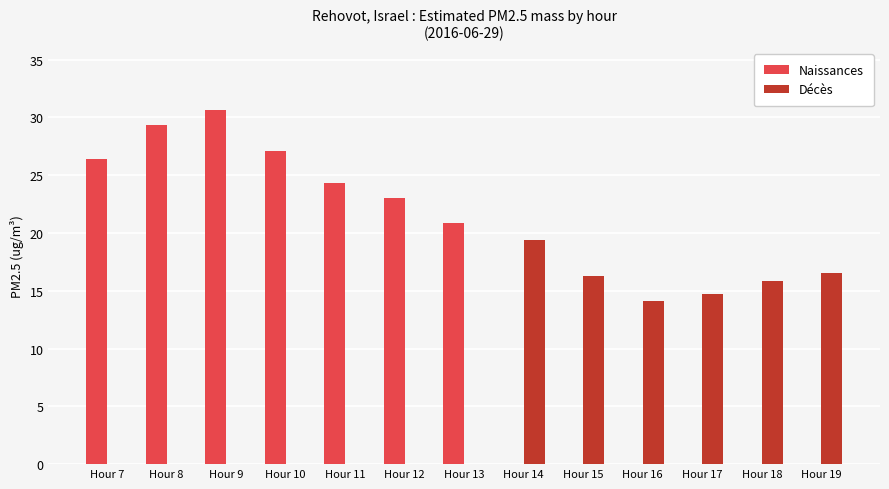

What is the greatest value displayed?

30.6